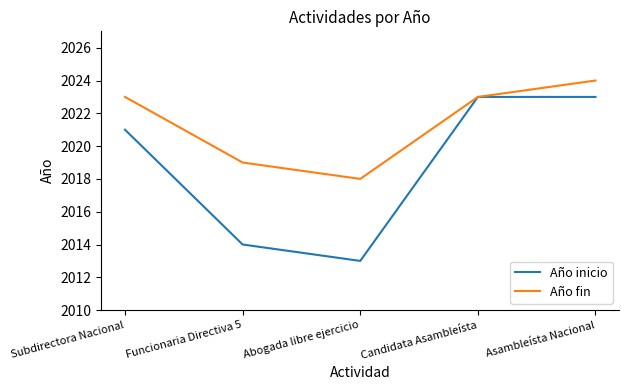

In Año fin, how many points are lower than both neighbors (excluding endpoints)?

1